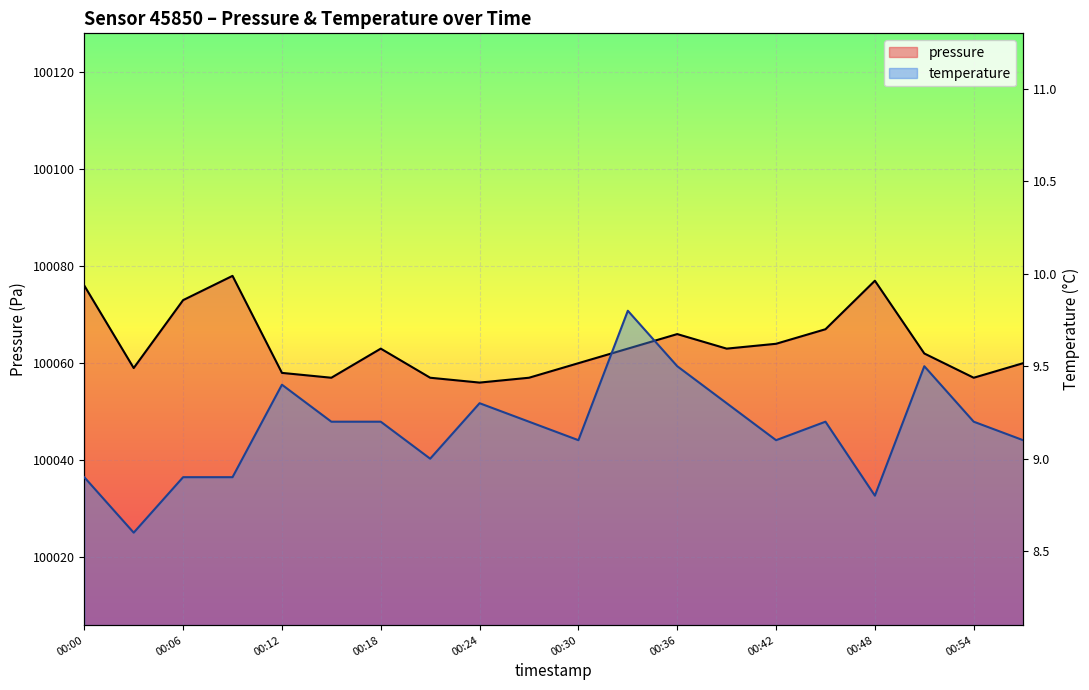

True or false: temperature has a value of 14.3 at 00:06.

False